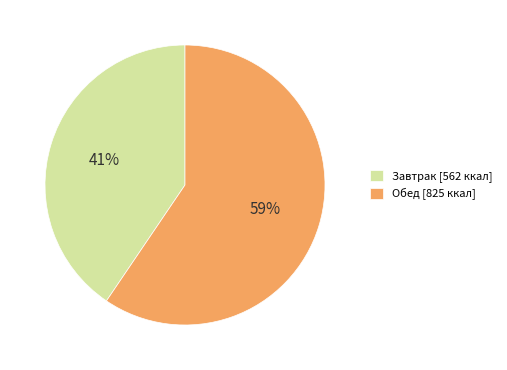

The Завтрак slice represents 27% of the pie. True or false?

False